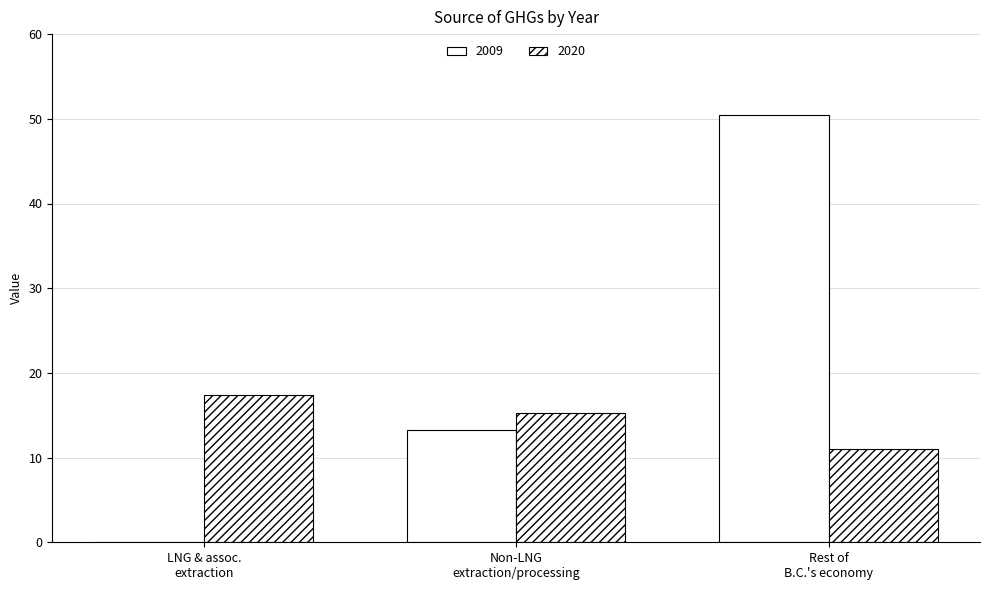

At which label does 2020 first exceed 15?

LNG & assoc. extraction